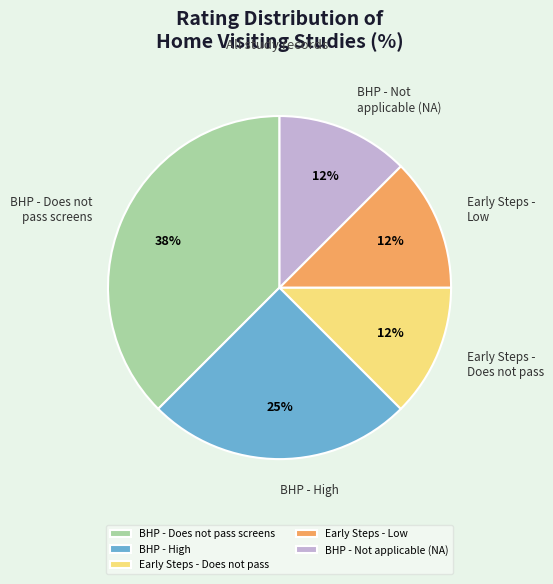

Is it true that Early Steps - Does not pass is 5% of the pie?

False